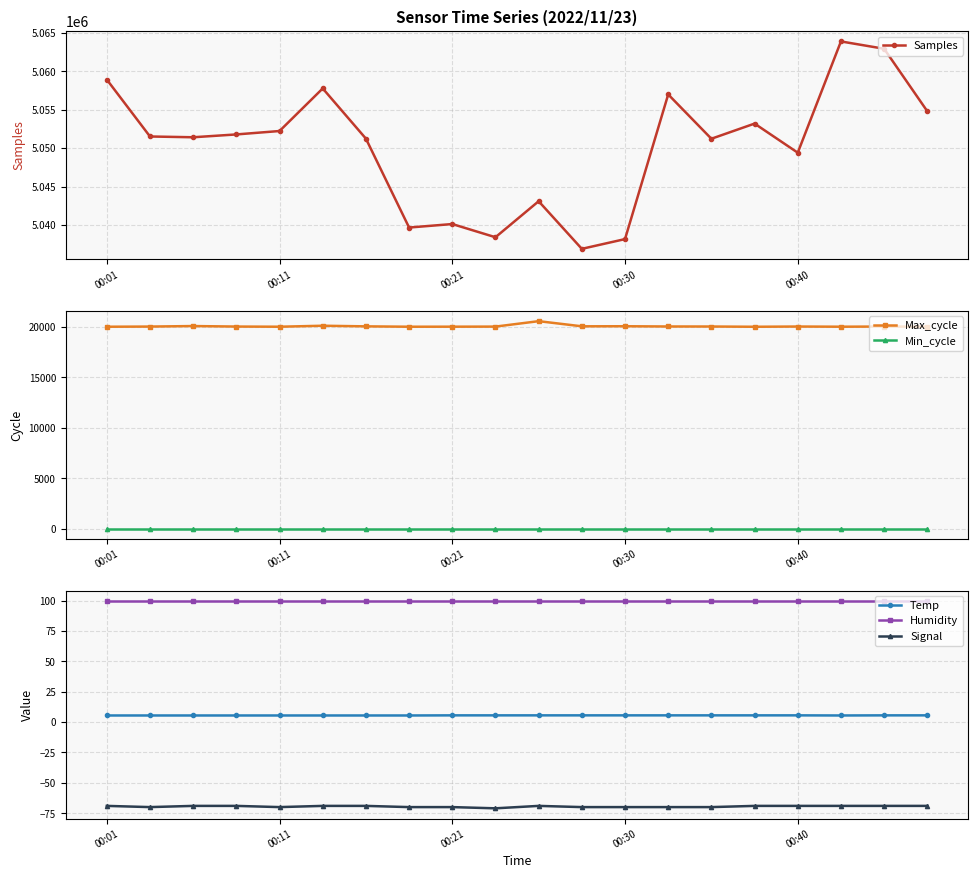

How many lines are shown in the chart?

6